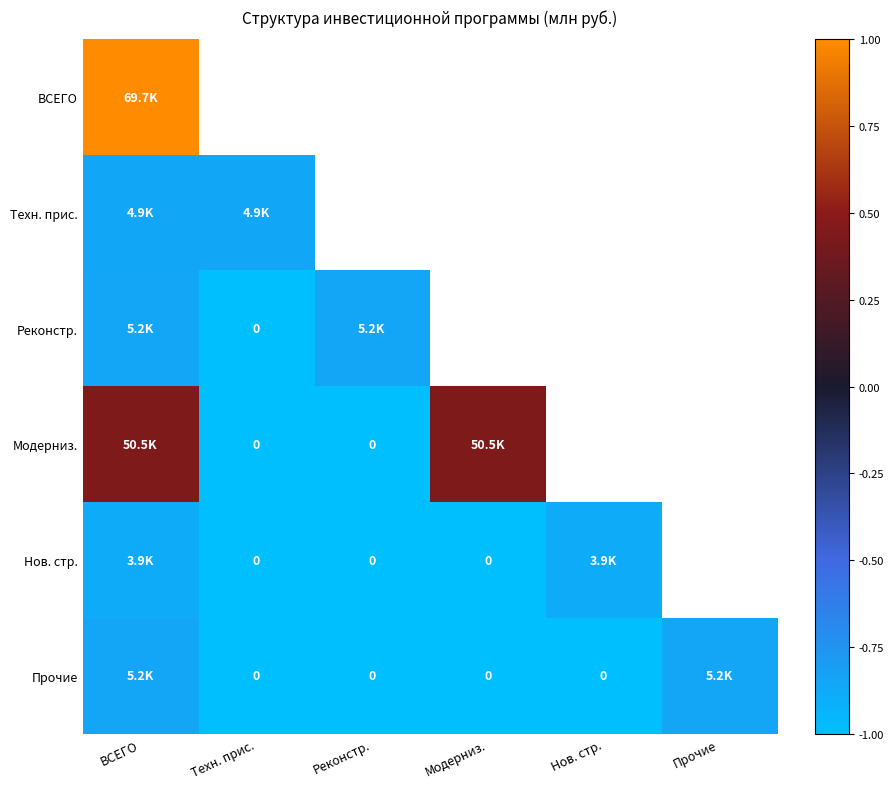

What is the sum of all Прочие values?

-5.7